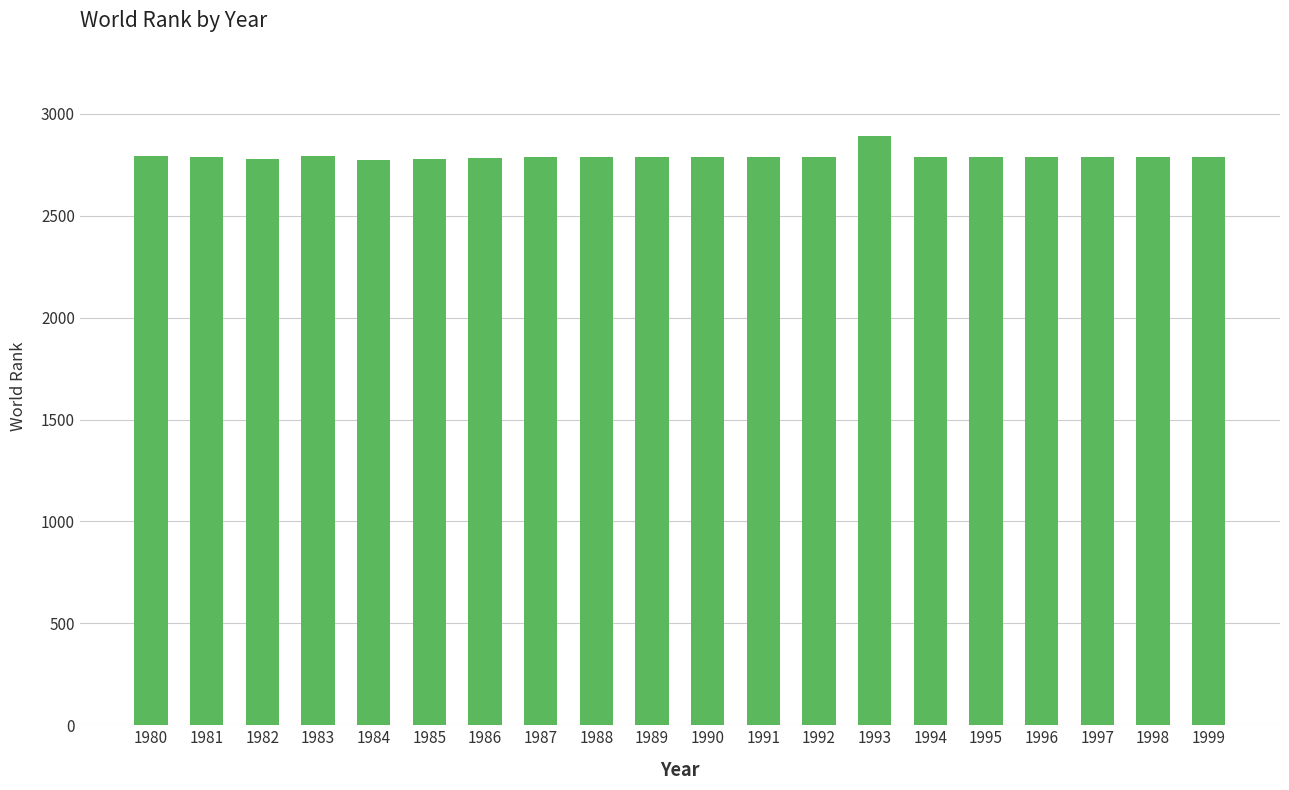

Are the bars grouped side by side (vs. stacked)?

No